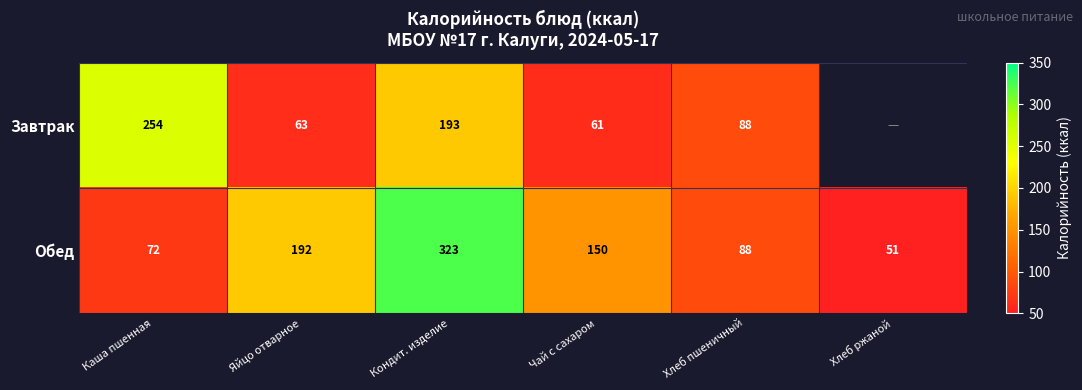

Which category has the highest value in the Обед series?

Кондит. изделие